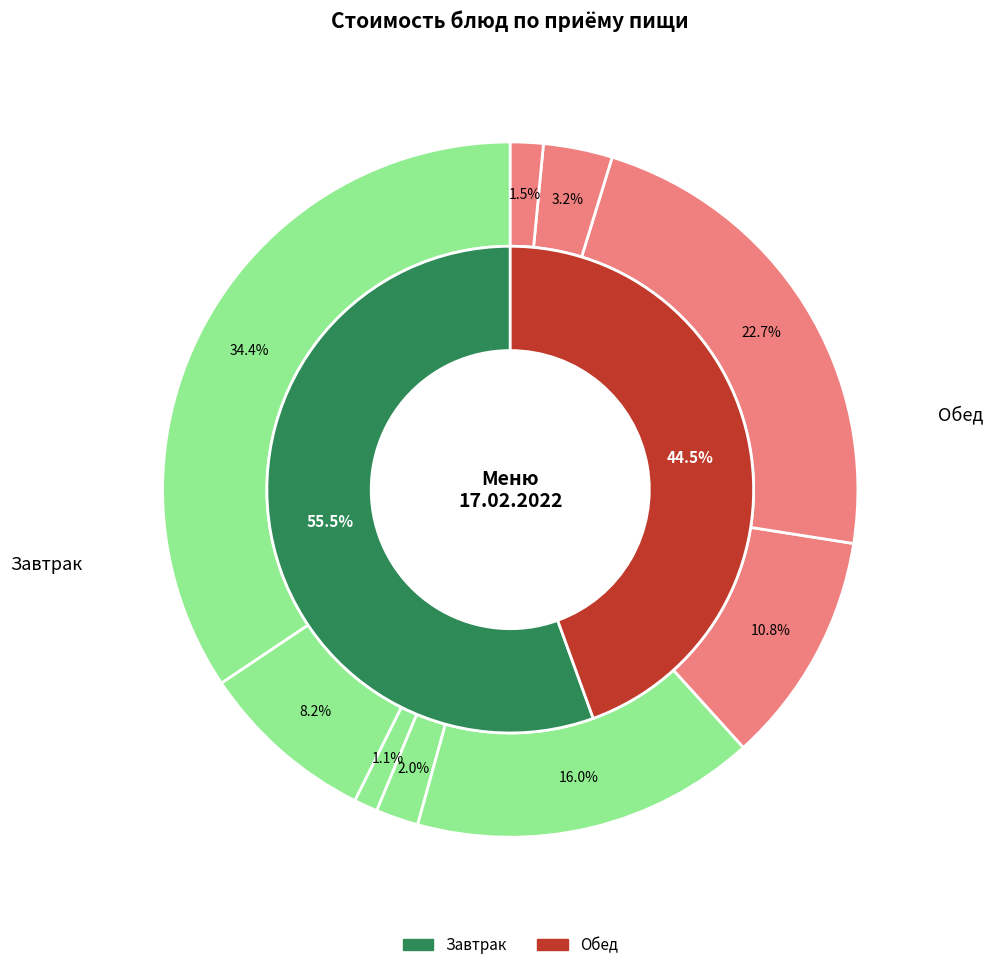

To the nearest percent, what percentage of the pie is Каша вязкая пшеничная?

3%